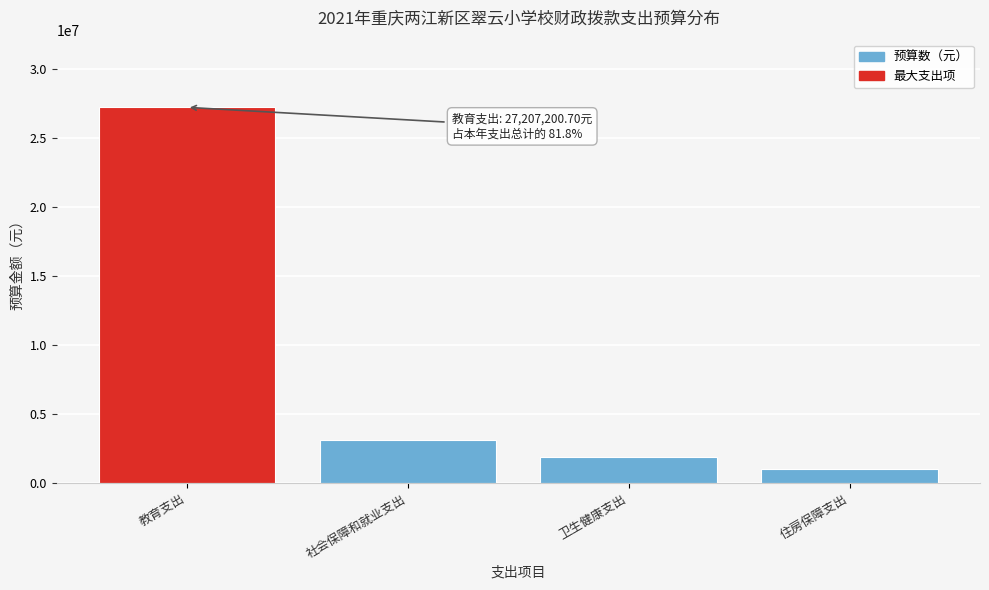

Reading right to left, what are all the values shown in this chart?

1057573.4	1882311.2	3125312.9	27207200.7